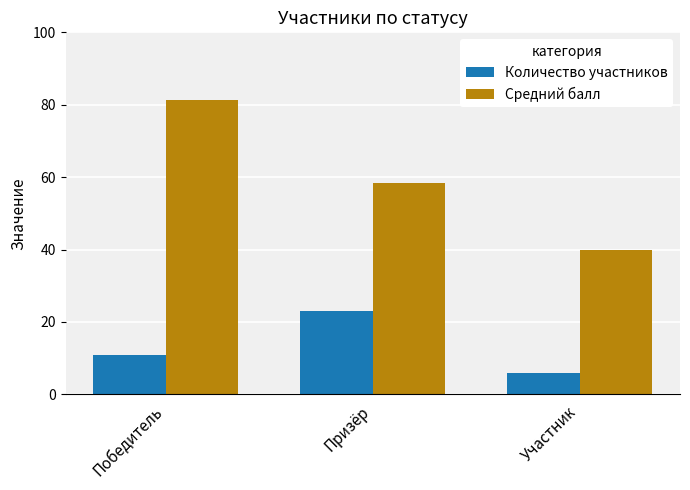

Which series has the largest total across all categories?

Средний балл